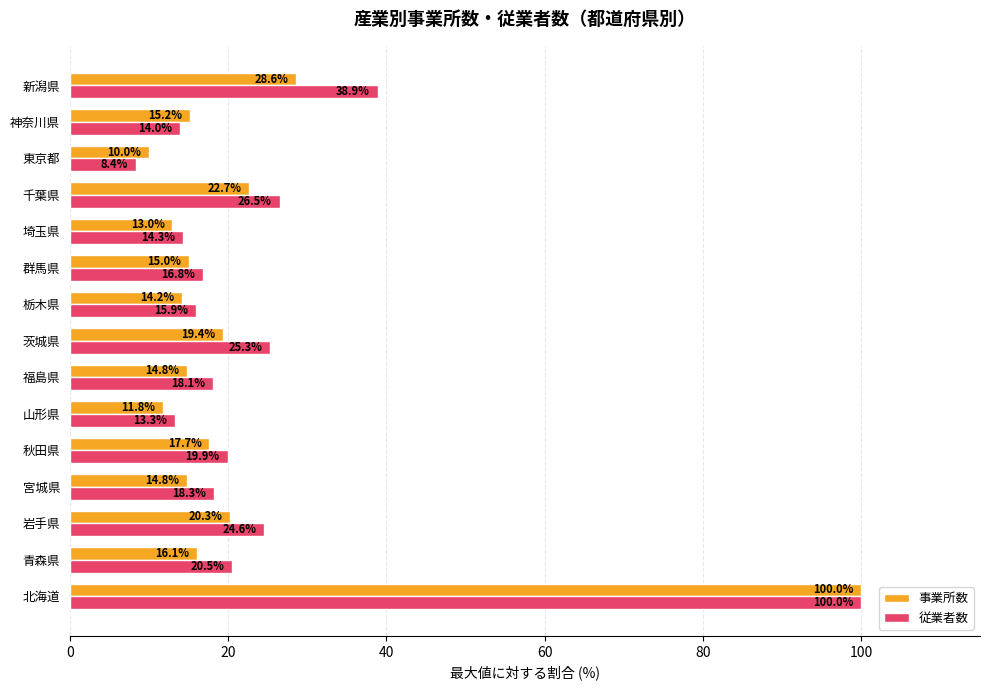

How many values in the 従業者数 series exceed 18?

9